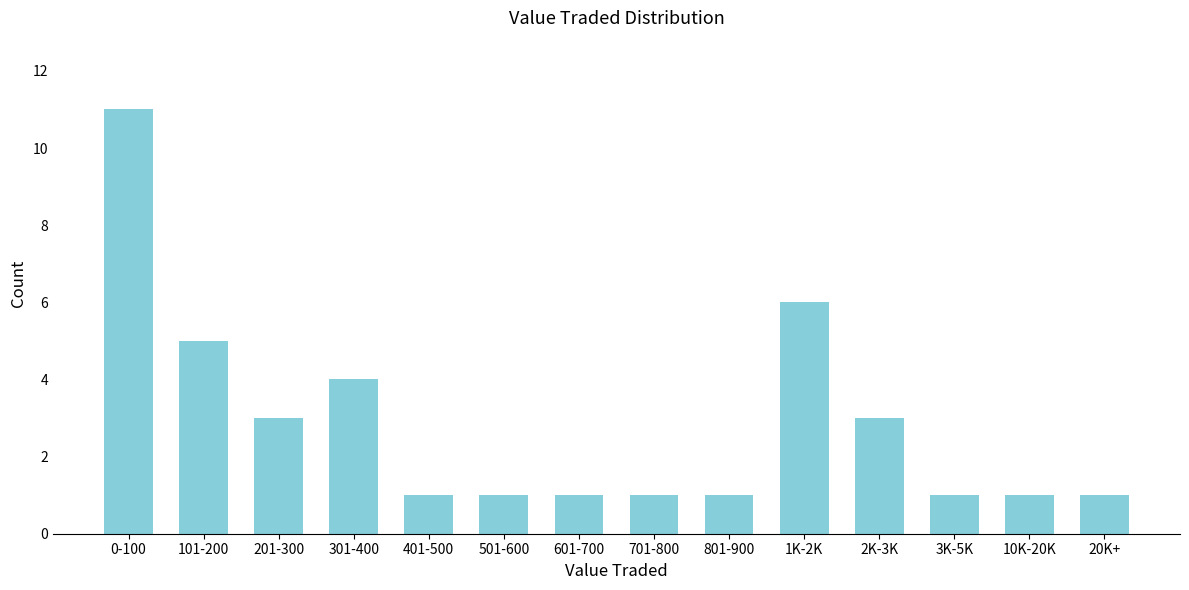

Reading left to right, extract all data points from this chart.

11	5	3	4	1	1	1	1	1	6	3	1	1	1